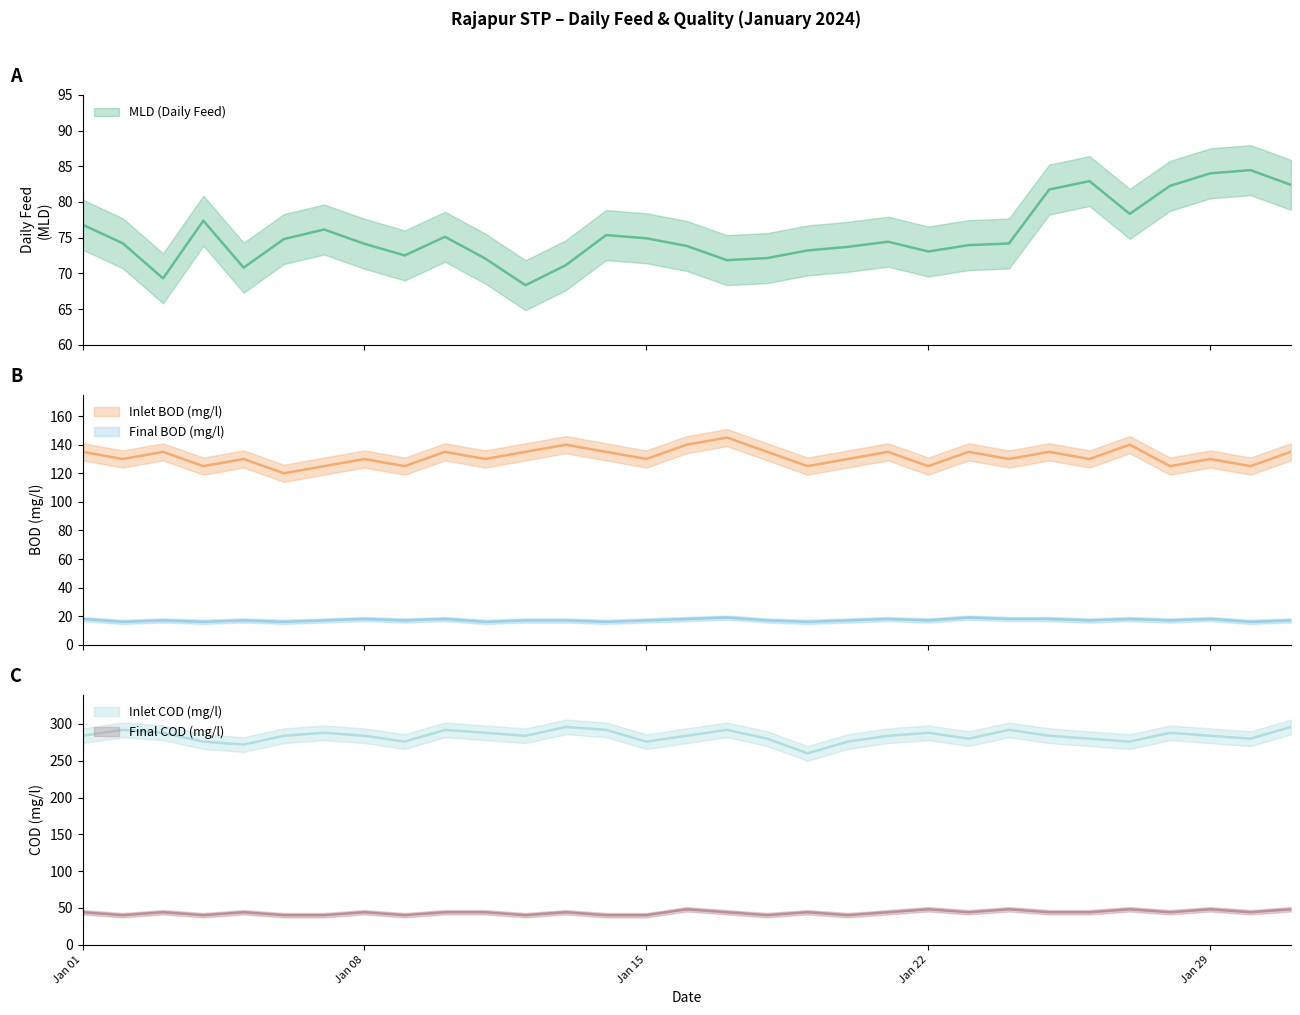

What is the spread (max minus min) of values at 2024-01-09?

259.0